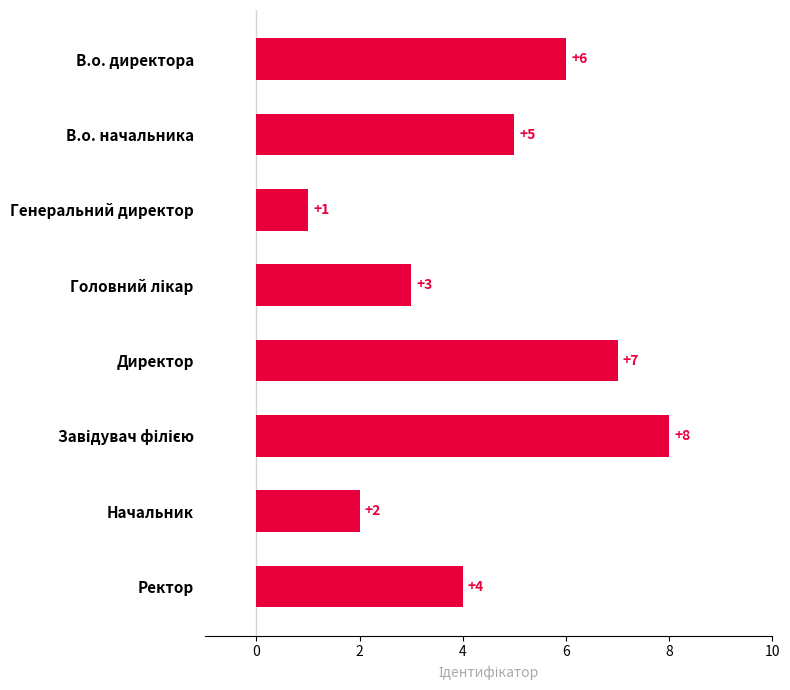

Which label corresponds to the smallest value in the chart?

Генеральний директор